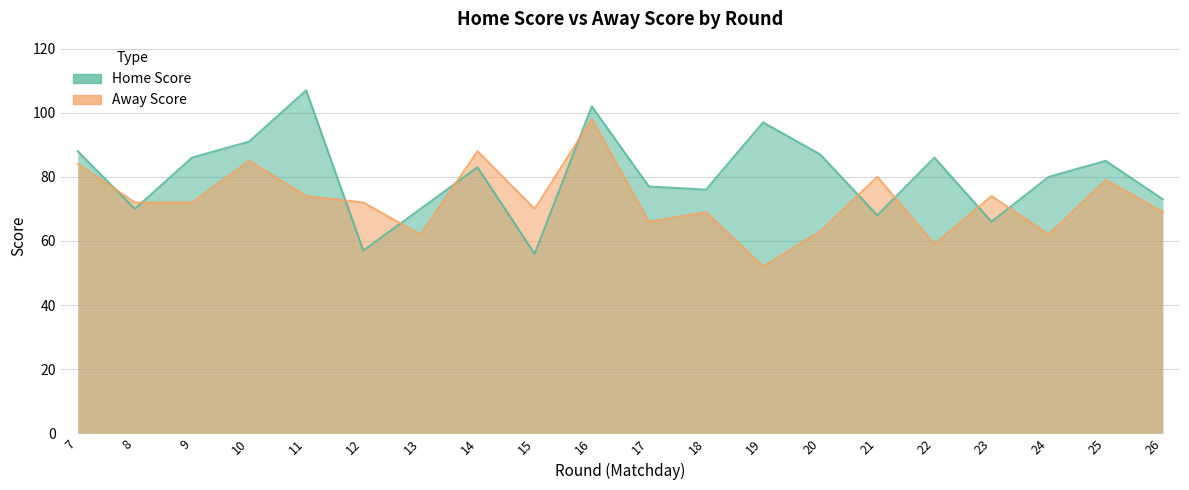

Where is Away Score nearest to the value 75?

11